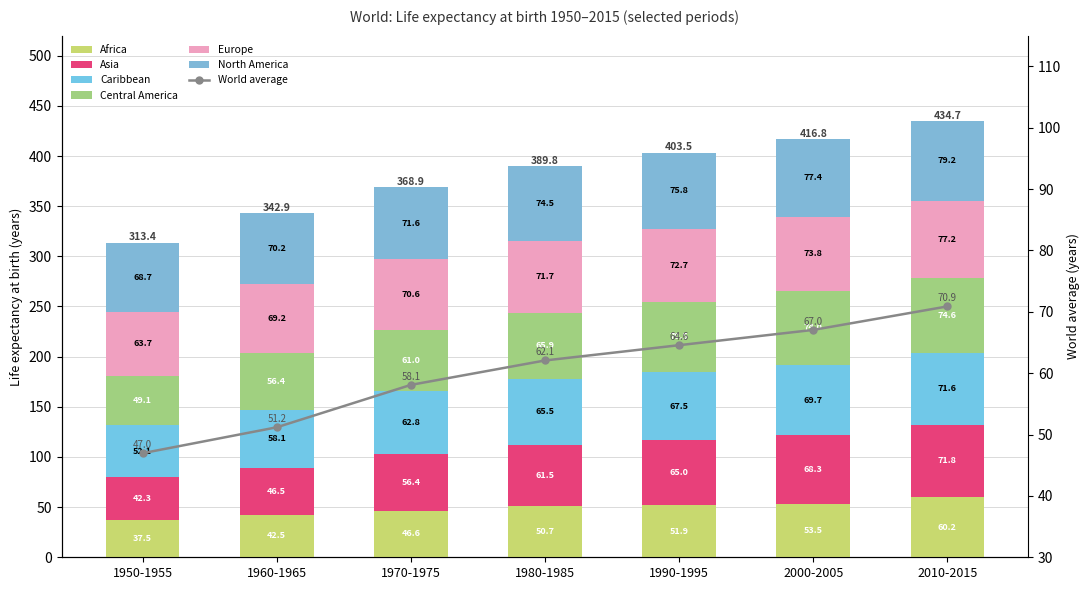

What is the maximum value shown in the chart?

79.2